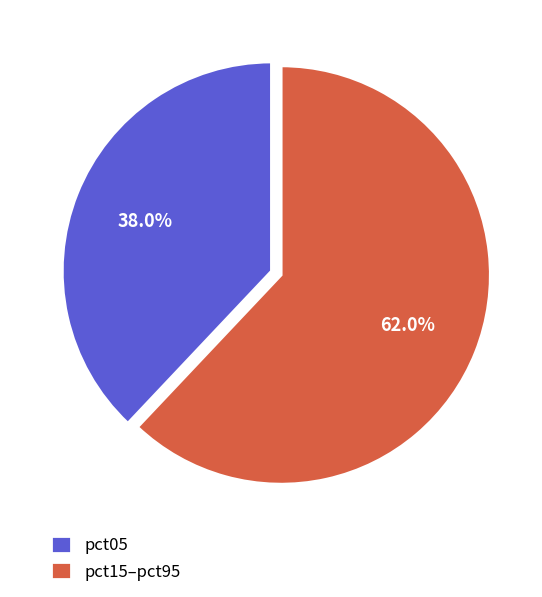

Is there any slice that represents more than half of the pie?

Yes